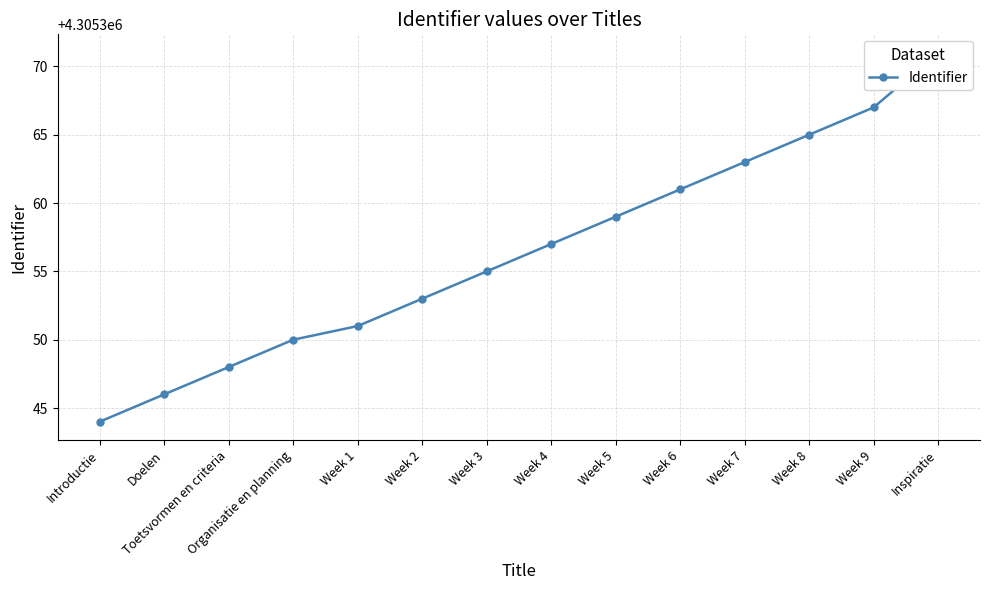

What is the label of the 1st point from the left?

Introductie